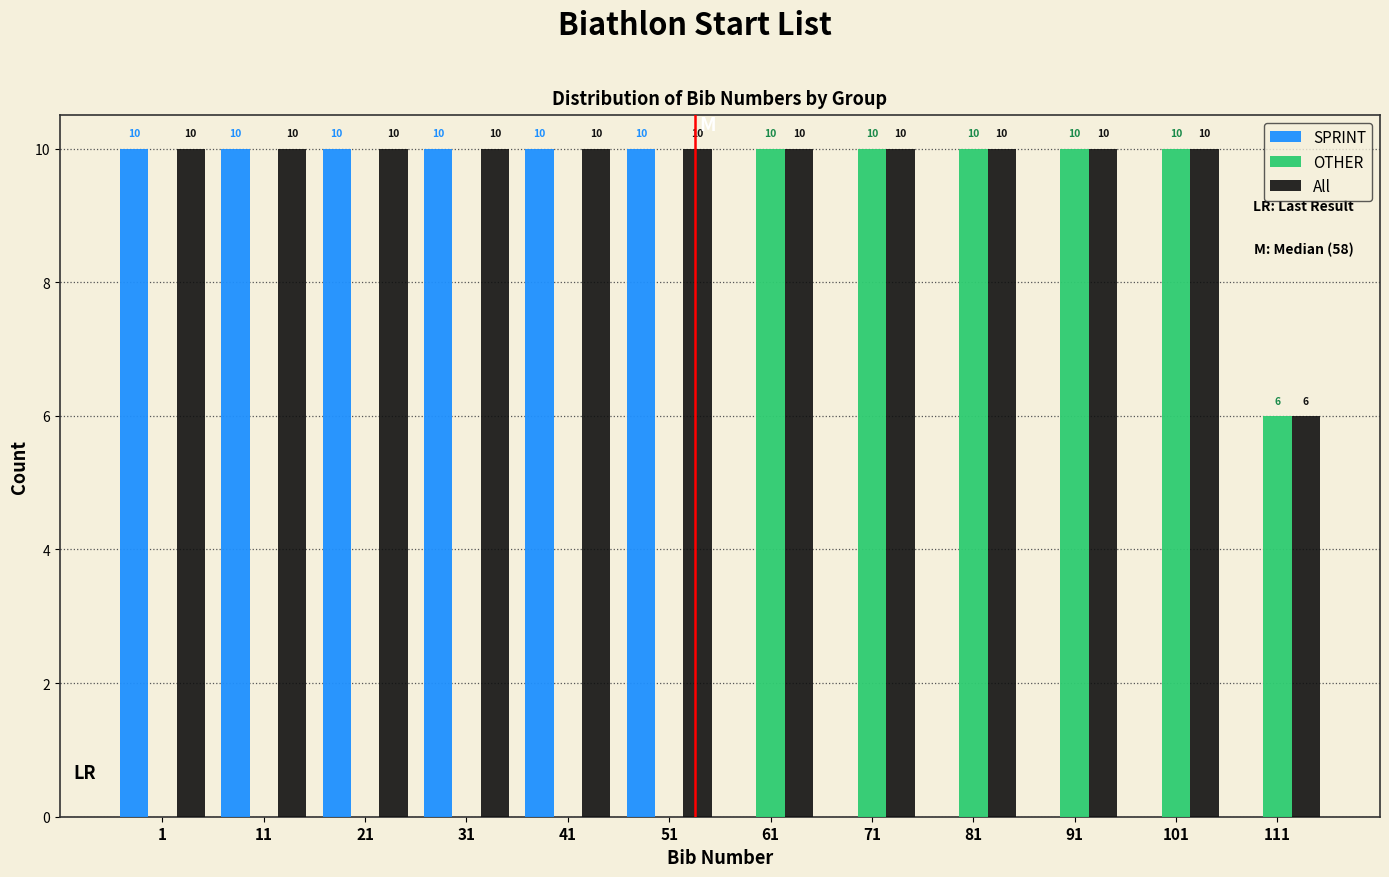

Reading left to right, transcribe all the data shown in this chart.

SPRINT: 1=10	11=10	21=10	31=10	41=10	51=10	61=0	71=0	81=0	91=0	101=0	111=0
OTHER: 1=0	11=0	21=0	31=0	41=0	51=0	61=10	71=10	81=10	91=10	101=10	111=6
All: 1=10	11=10	21=10	31=10	41=10	51=10	61=10	71=10	81=10	91=10	101=10	111=6